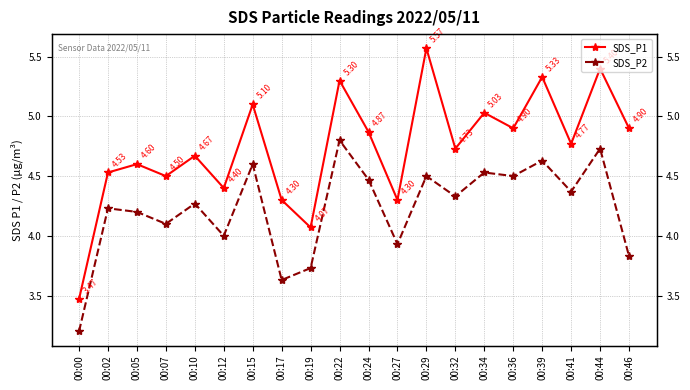

In SDS_P2, how many points are higher than both neighbors (excluding endpoints)?

8